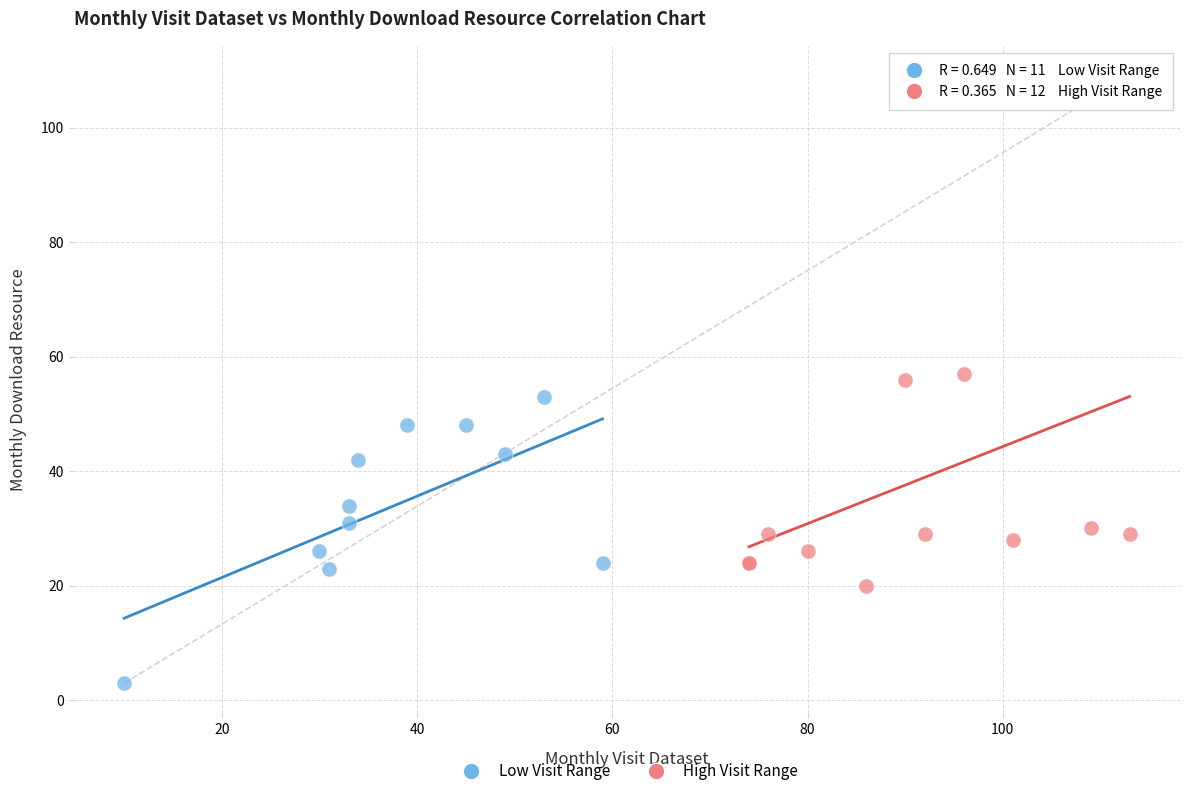

Which series reaches the minimum Y coordinate?

Low Visit Range